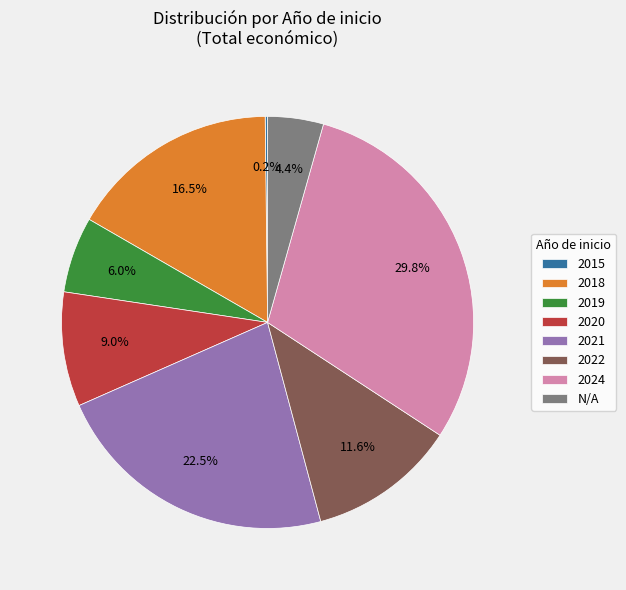

What portion of the pie excludes 2020?

91.0%